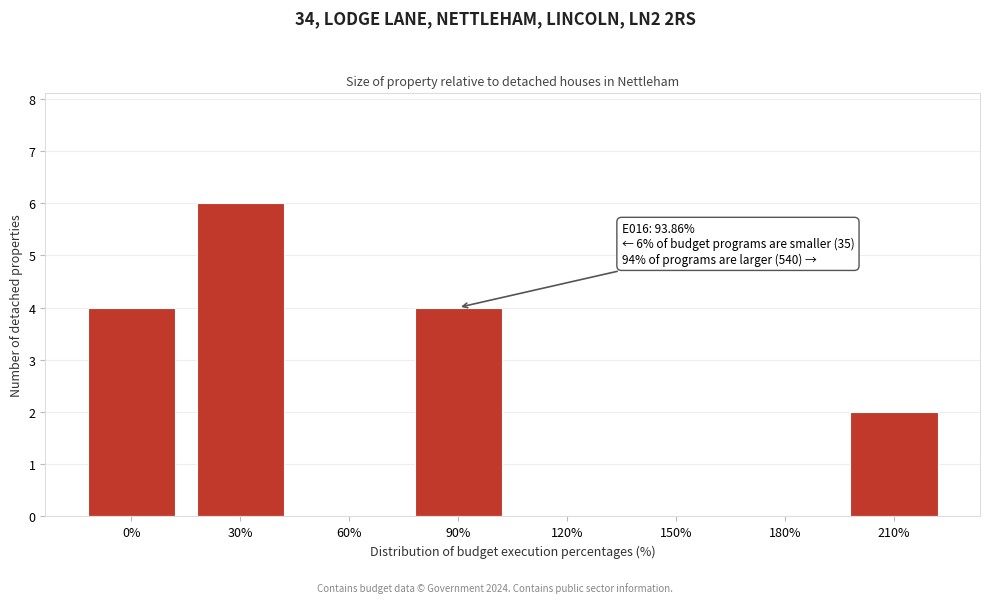

Reading left to right, extract all data points from this chart.

0%=4	30%=6	60%=0	90%=4	120%=0	150%=0	180%=0	210%=2